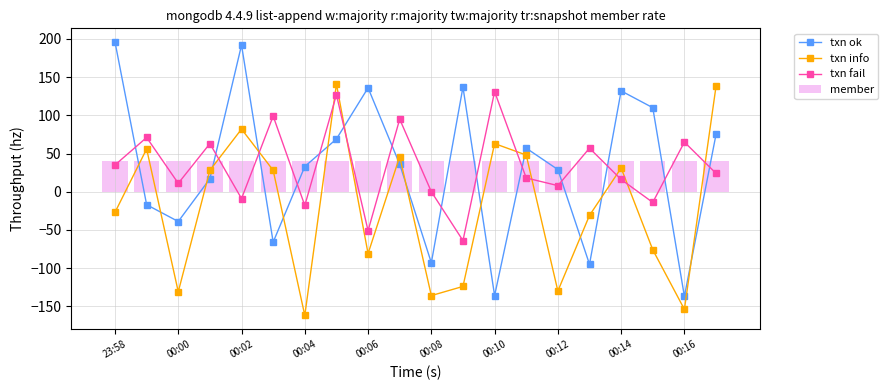

What is the smallest value displayed?

-162